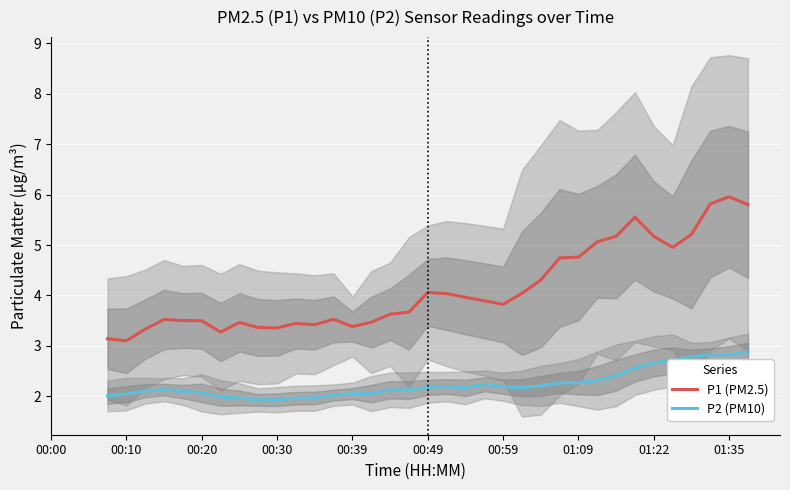

True or false: P1 (PM2.5) and P2 (PM10) intersect in this chart.

False